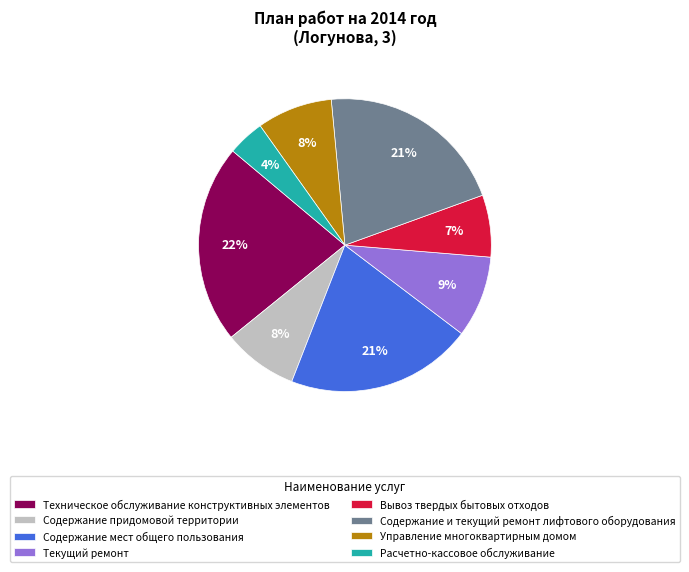

Which category has the smallest portion of the pie?

Расчетно-кассовое обслуживание